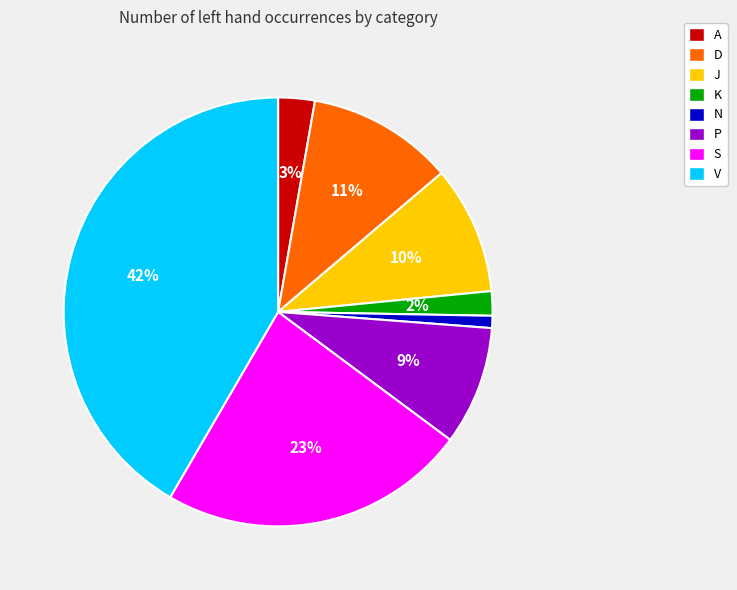

Which category has the biggest portion of the pie?

V